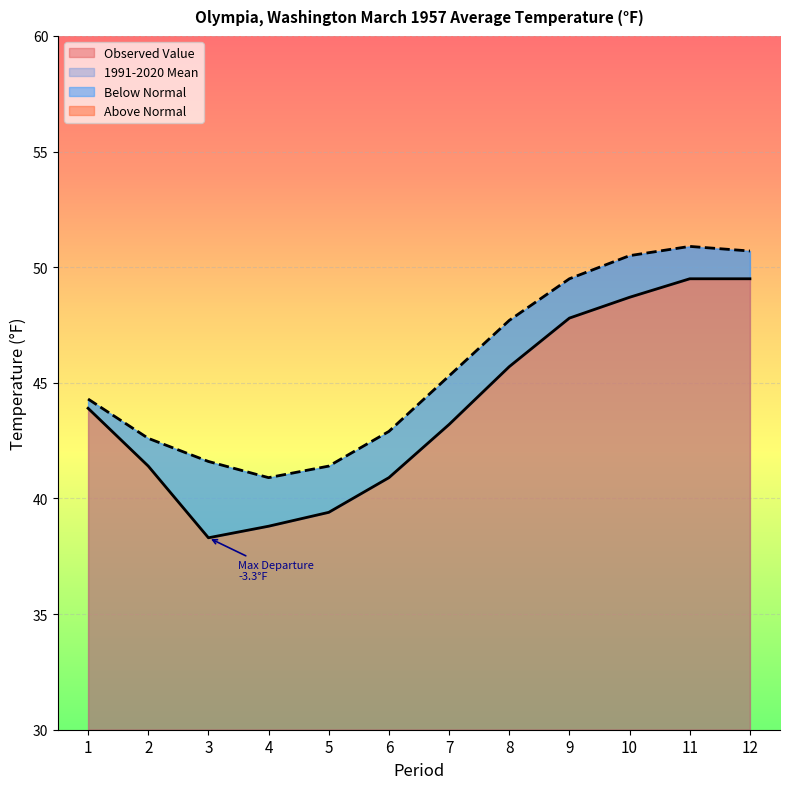

The value of Observed Value at 6 is 40.9. True or false?

True